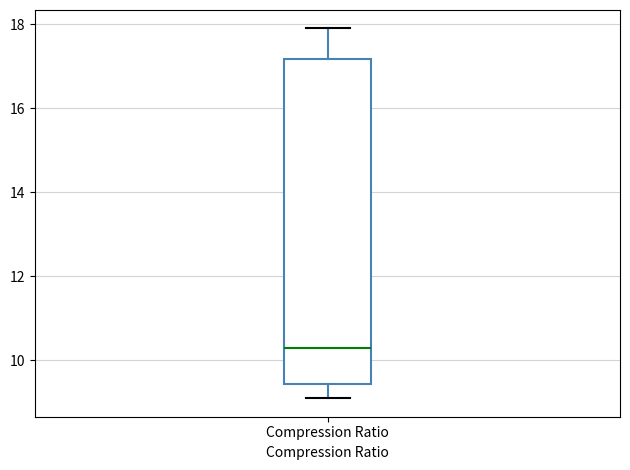

Where is the lower edge of the box for Compression Ratio on the y-axis? The values are not printed on the chart, so give them approximately, as read against the axis.

9.4